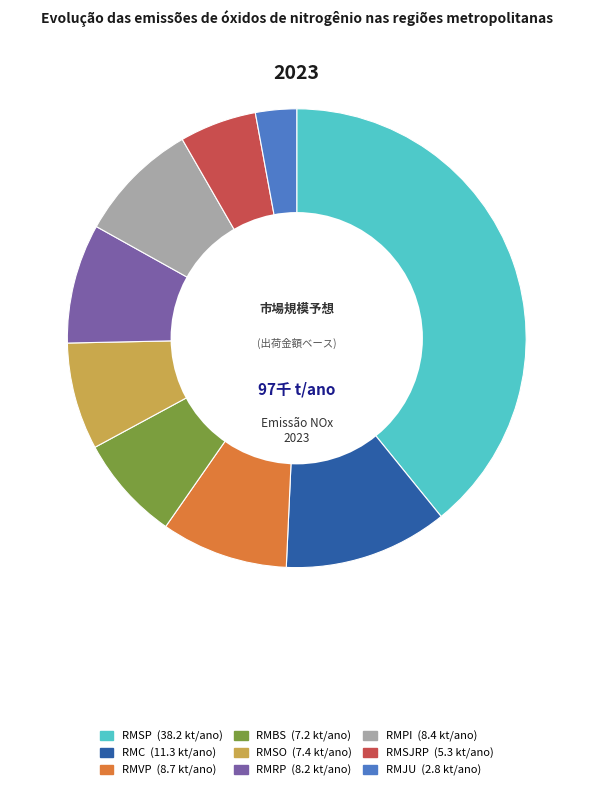

Is it true that RMVP is 19% of the pie?

False